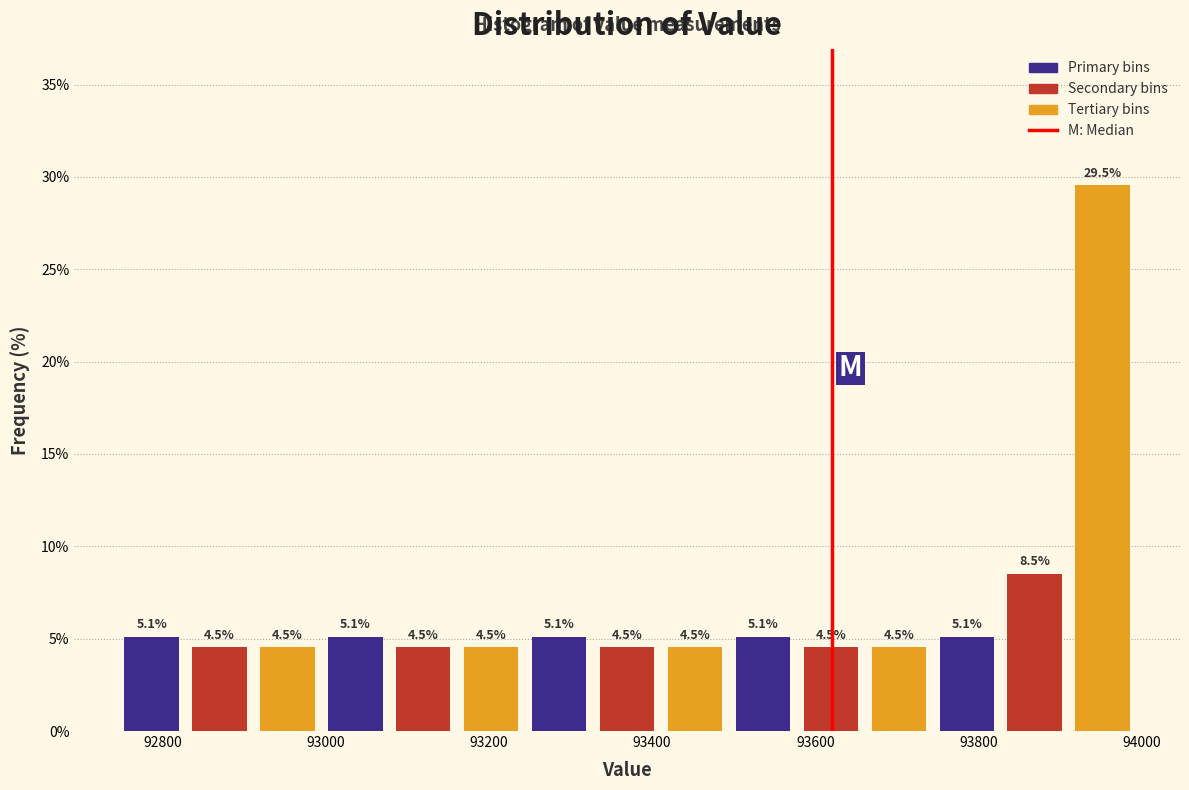

How tall is the bar that spans 93820 to 93920 on the x-axis? The bar edges are not printed on the chart, so give them approximately, as read against the axis.

8.5